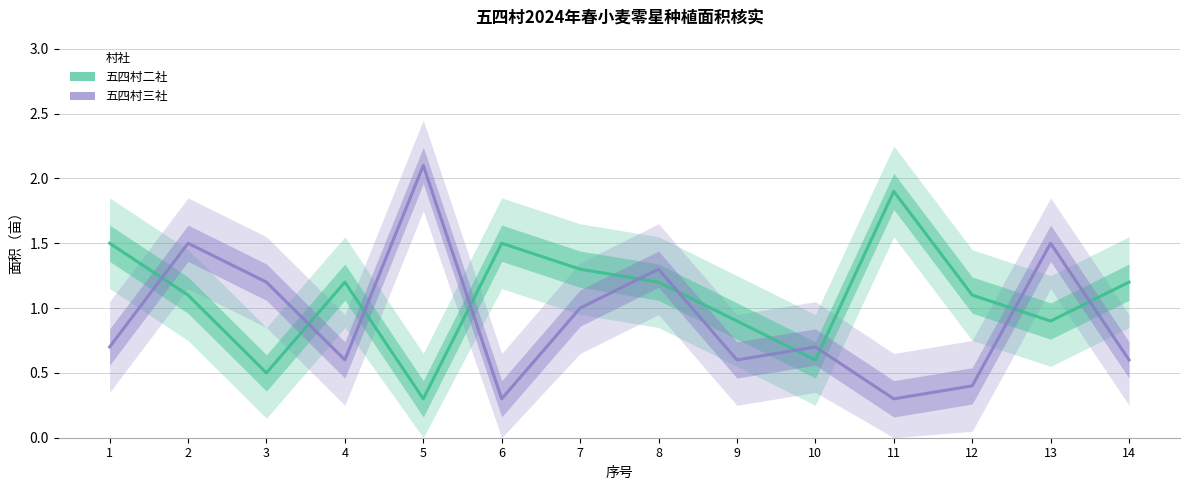

How many 五四村三社 values are between 0 and 1?

9